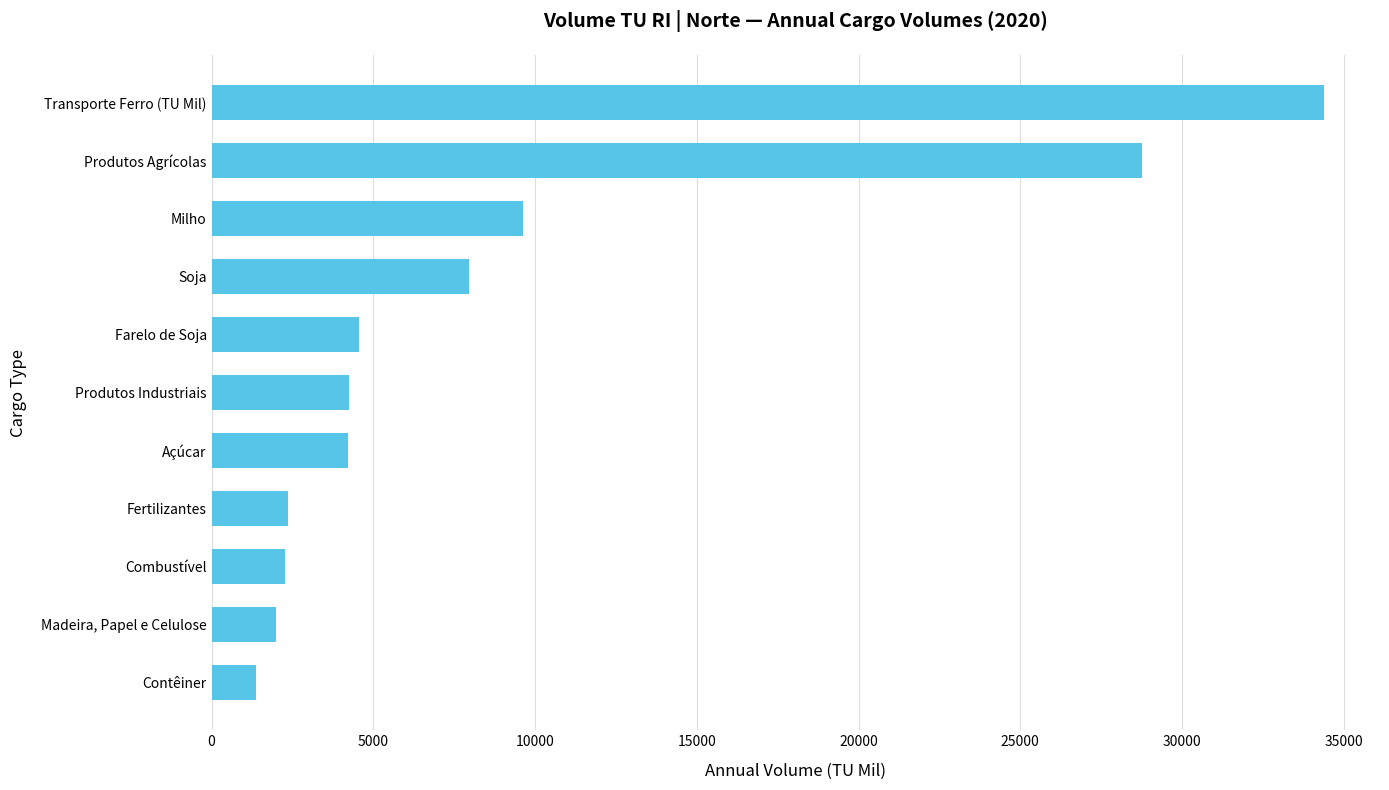

At which category does the chart reach its minimum across all series?

Contêiner